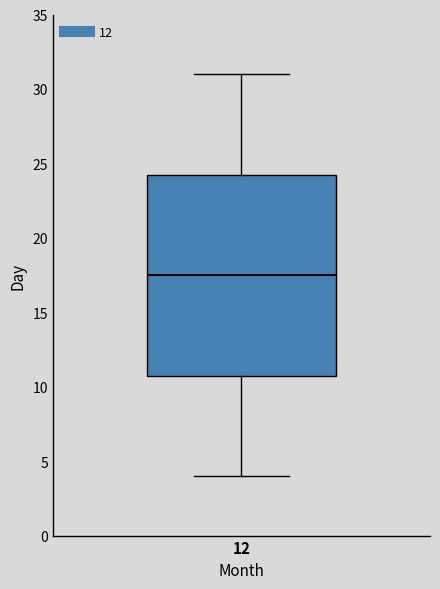

Where is the upper edge of the box at x = 12 on the y-axis? The values are not printed on the chart, so give them approximately, as read against the axis.

24.5